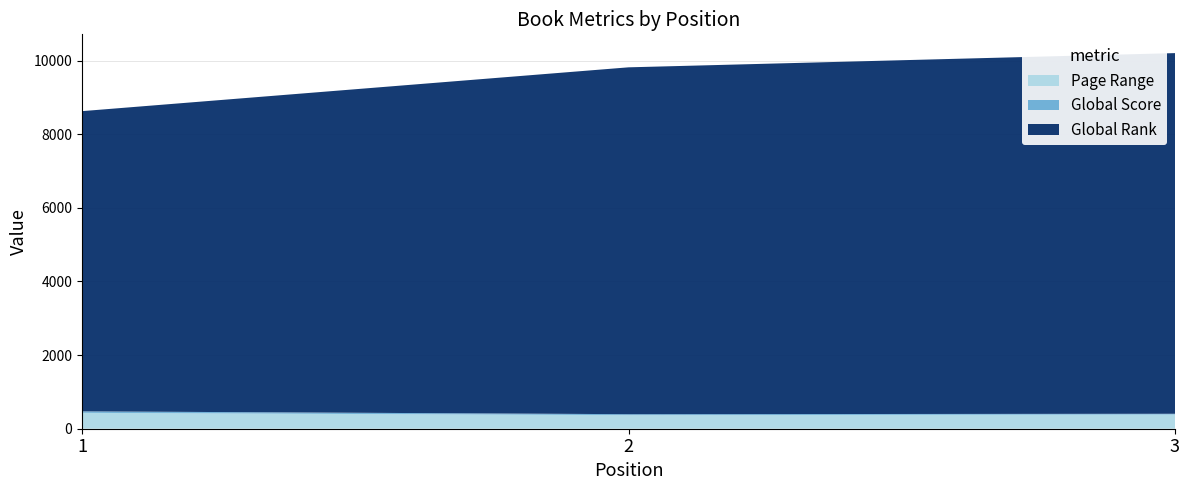

Reading right to left, transcribe all the data shown in this chart.

Page Range: 3=384	2=368	1=431
Global Score: 3=22	2=27	1=41
Global Rank: 3=9795	2=9420	1=8153